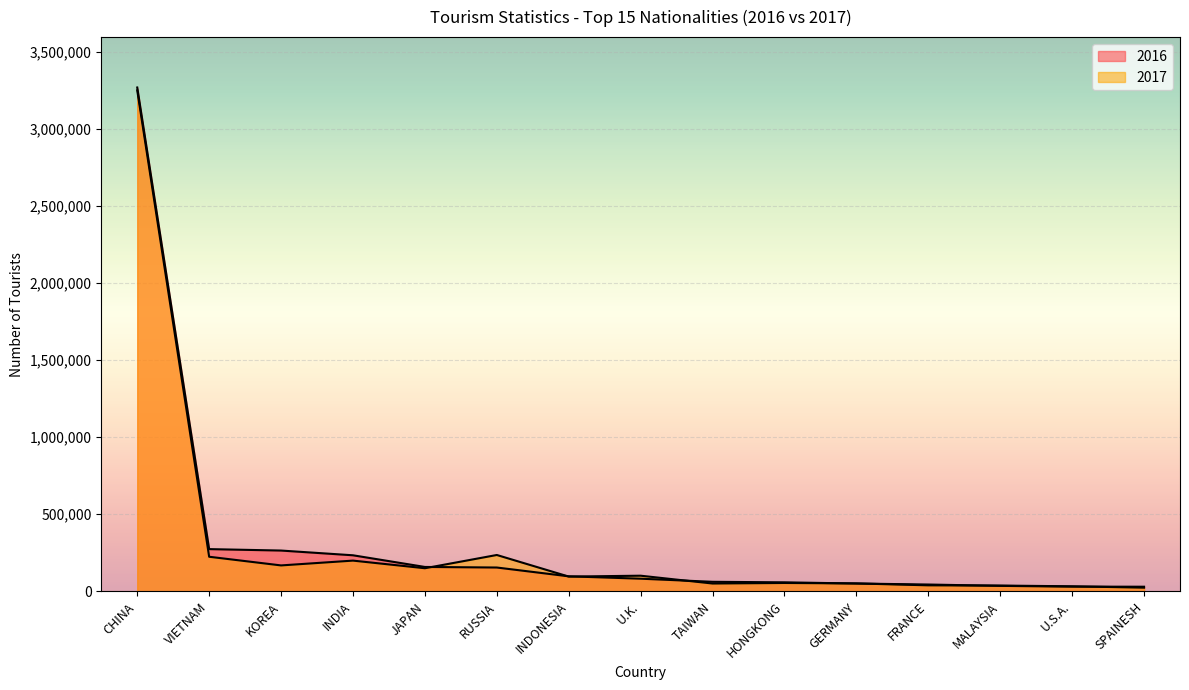

List the series in order of their peak value, lowest first.

2017, 2016